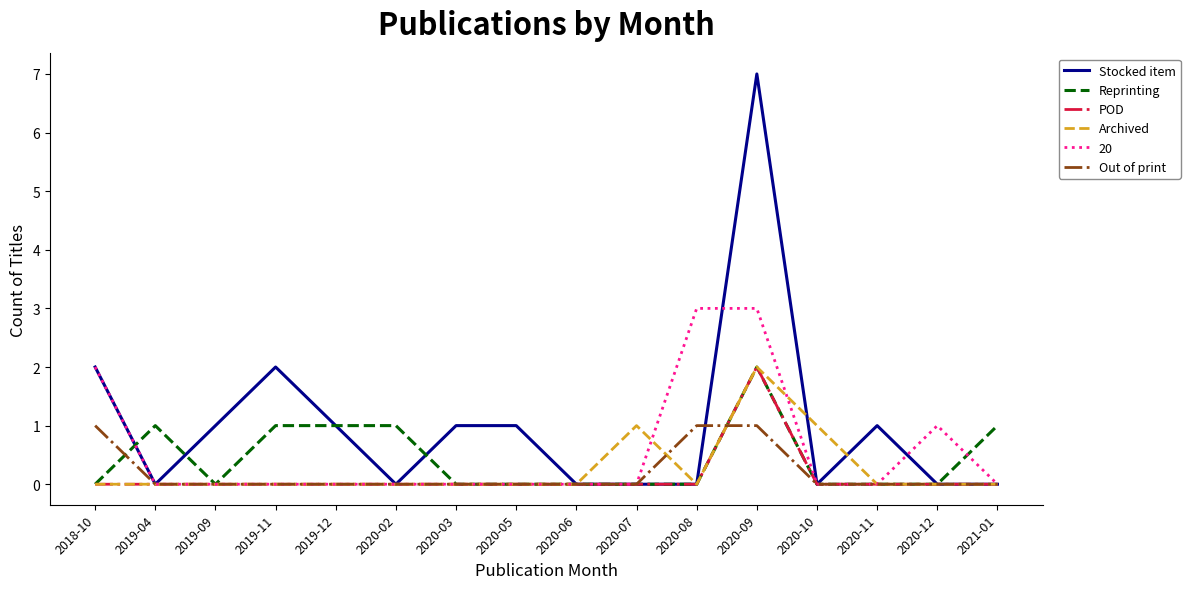

How many Reprinting values are between 0 and 1?

15